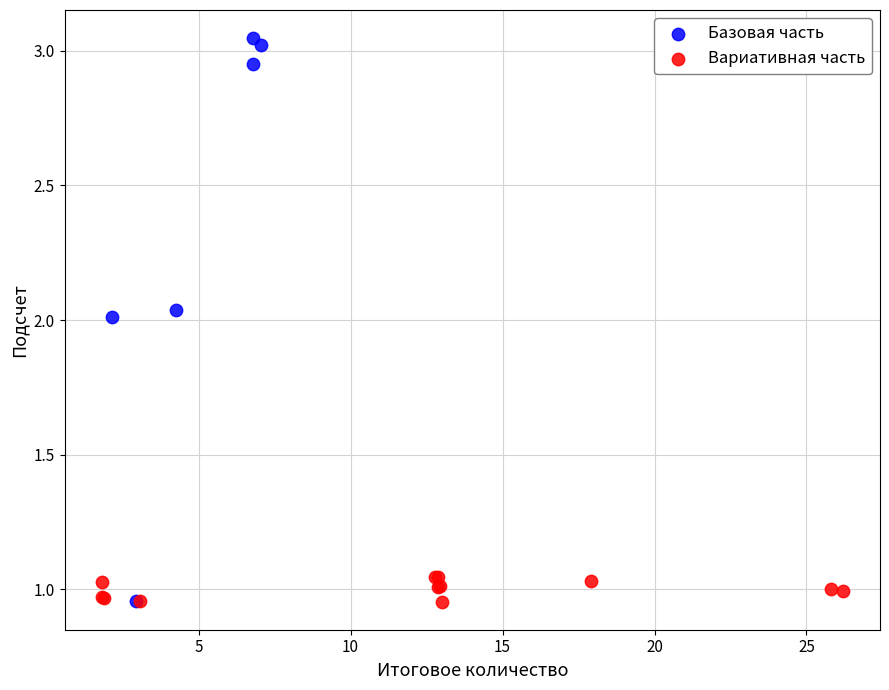

Which series reaches the maximum Y coordinate?

Базовая часть